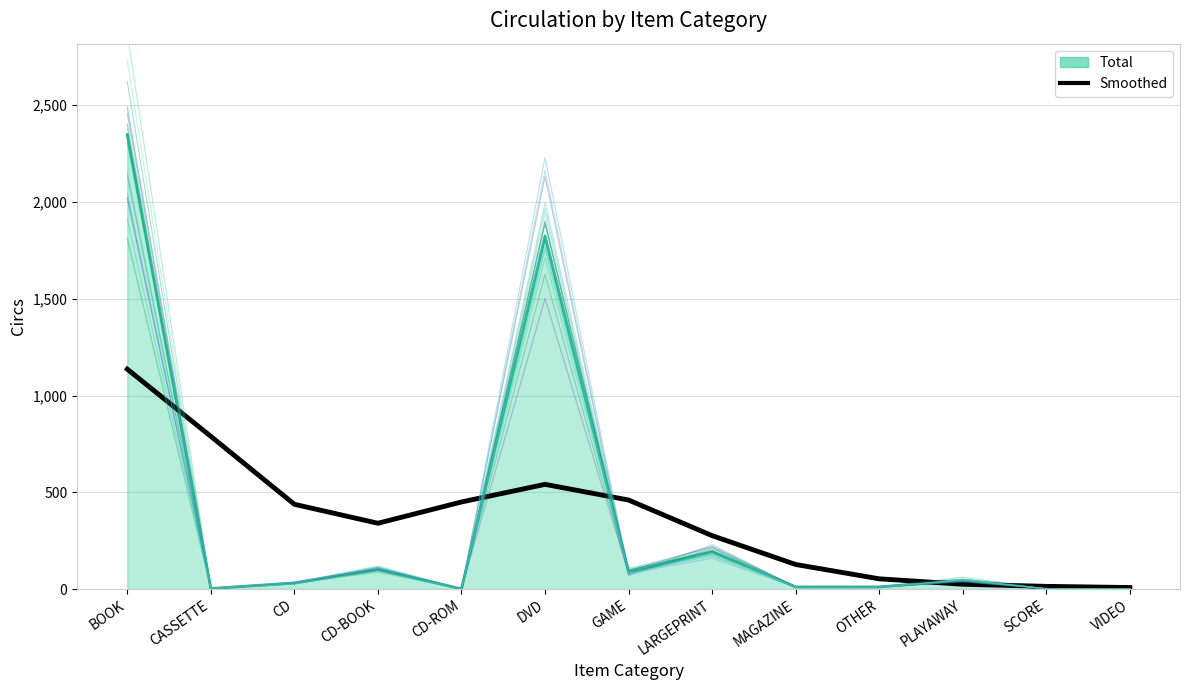

At how many categories does at least one series exceed 2129?

1